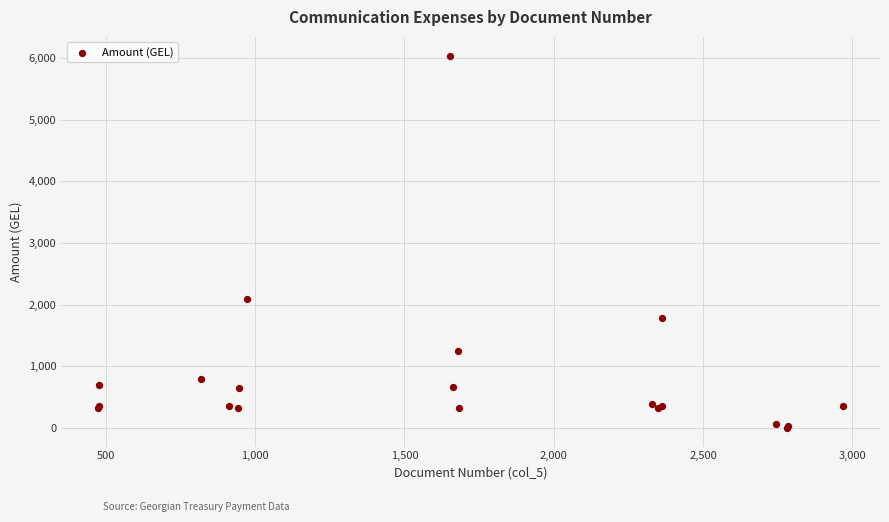

What Y value in the scatter plot is closest to 3019?

2090.4